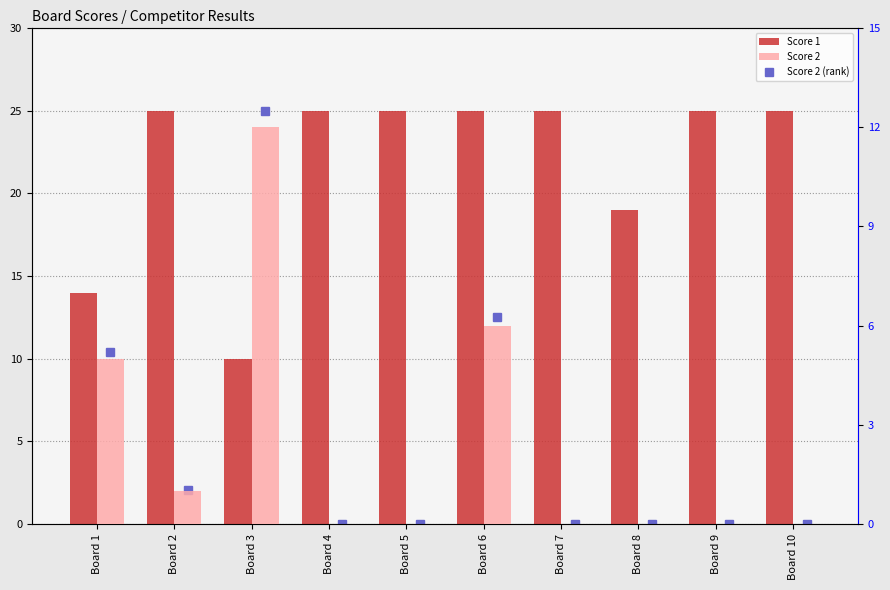

Which series has the widest spread of values?

Score 1